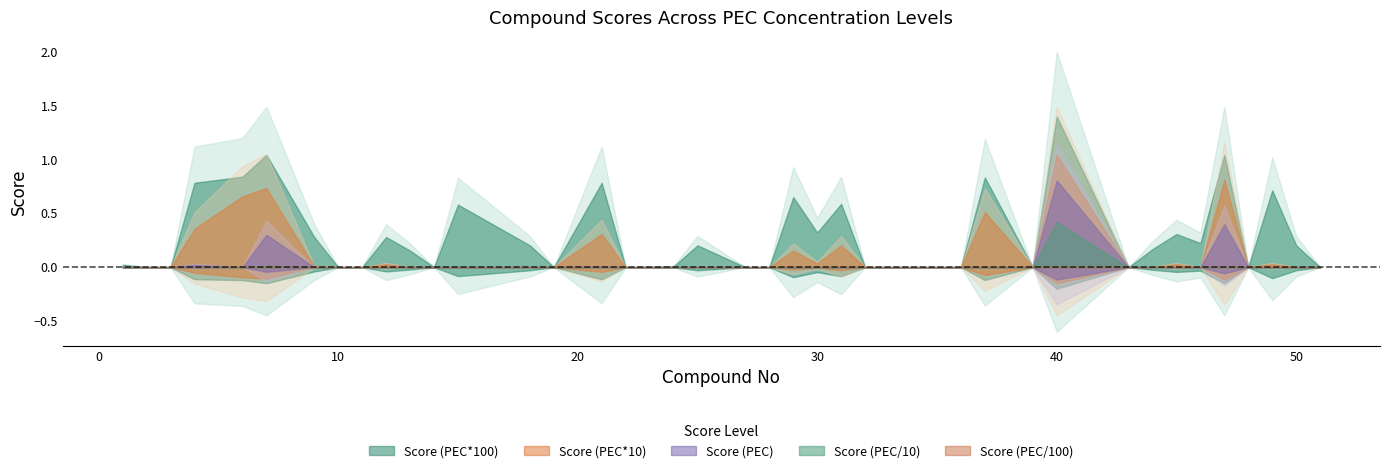

Does the chart display data point markers on the line(s)?

No